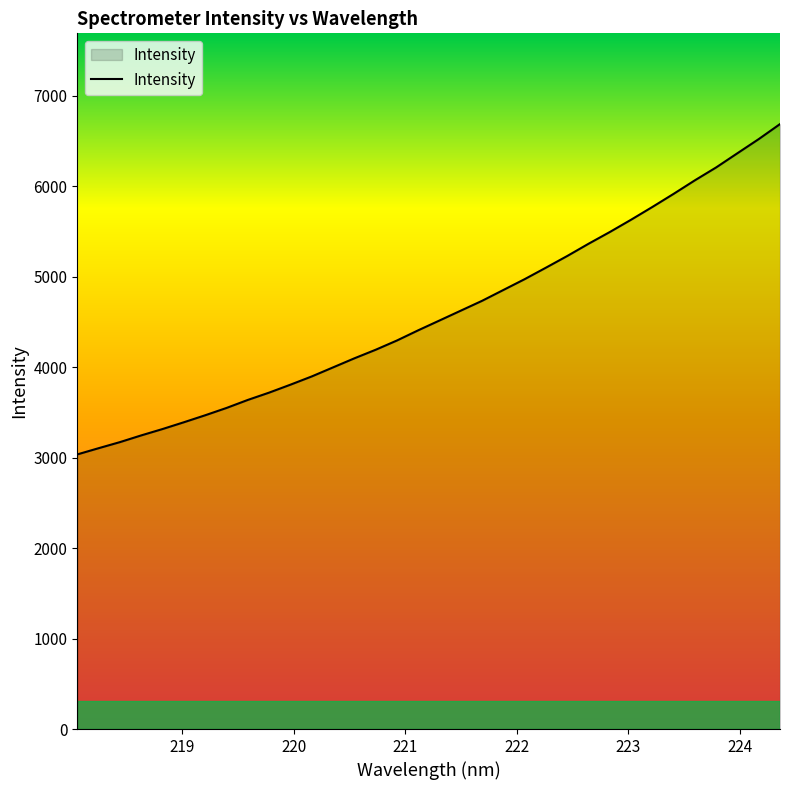

What is the average value?

4598.7